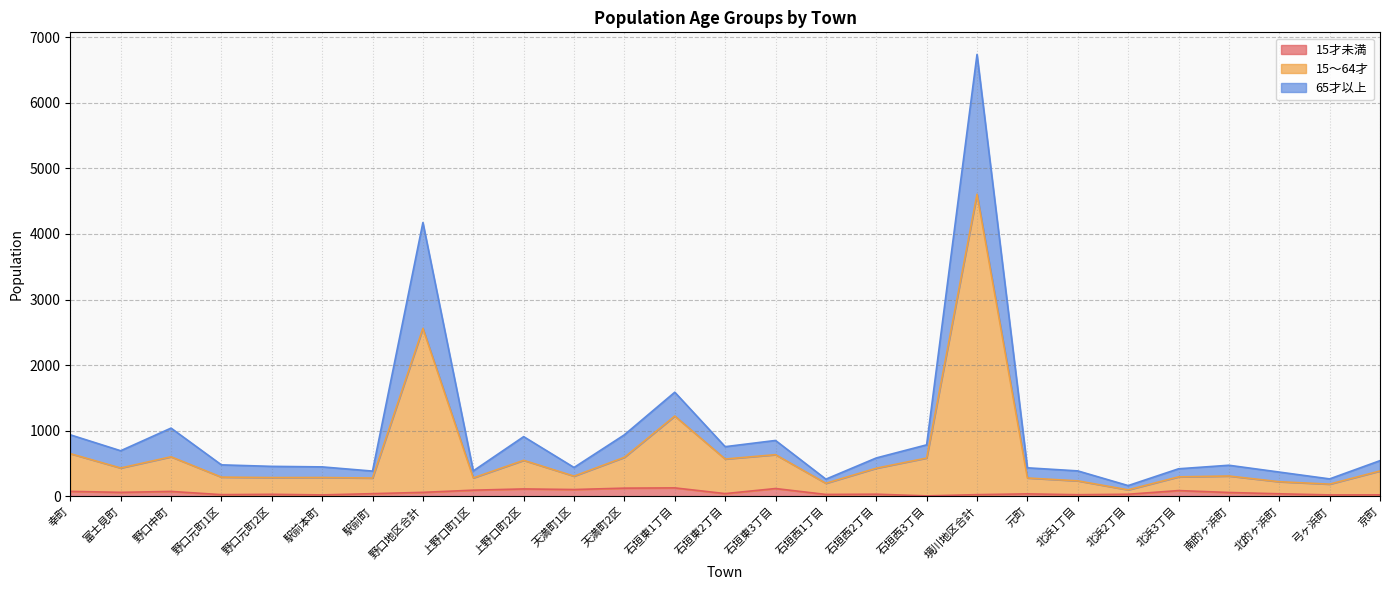

True or false: 15才未満 and 15～64才 intersect in this chart.

False